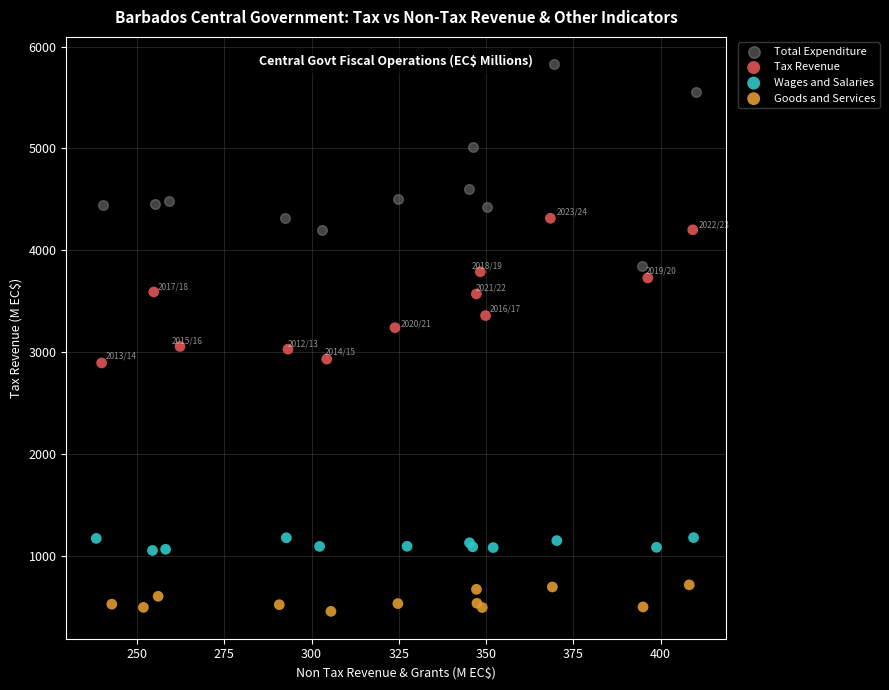

Which series reaches the maximum Y coordinate?

Total Expenditure